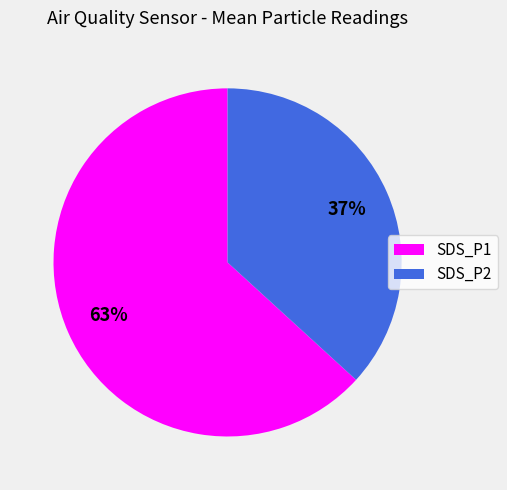

What is the largest slice in the pie chart?

SDS_P1